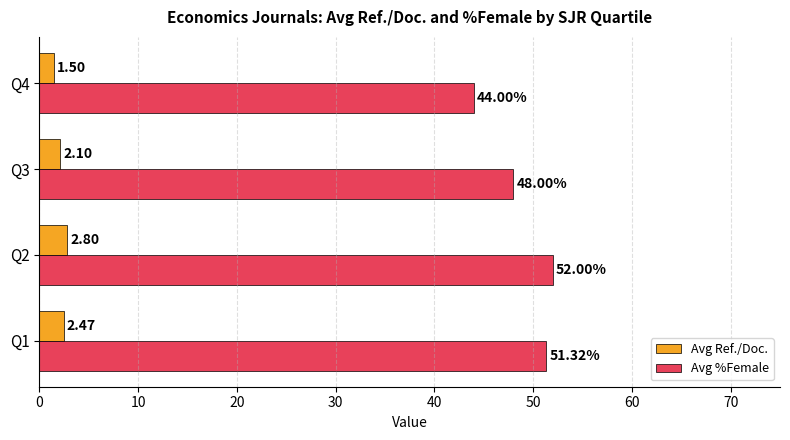

List the series in order of their overall mean, lowest first.

Avg Ref./Doc., Avg %Female